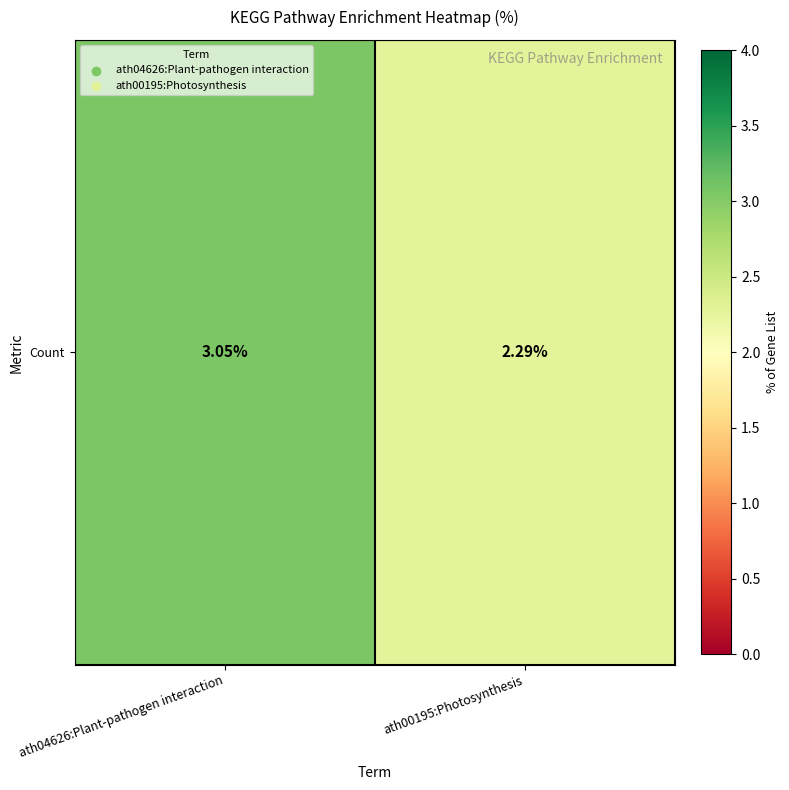

What is the average value?

2.7